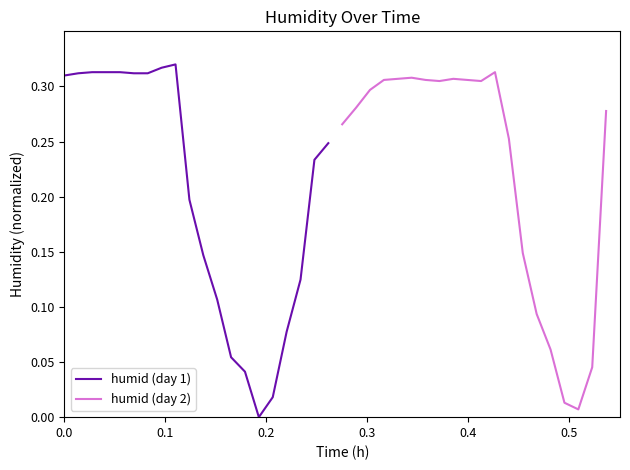

Which series has the largest total across all categories?

humid (day 2)